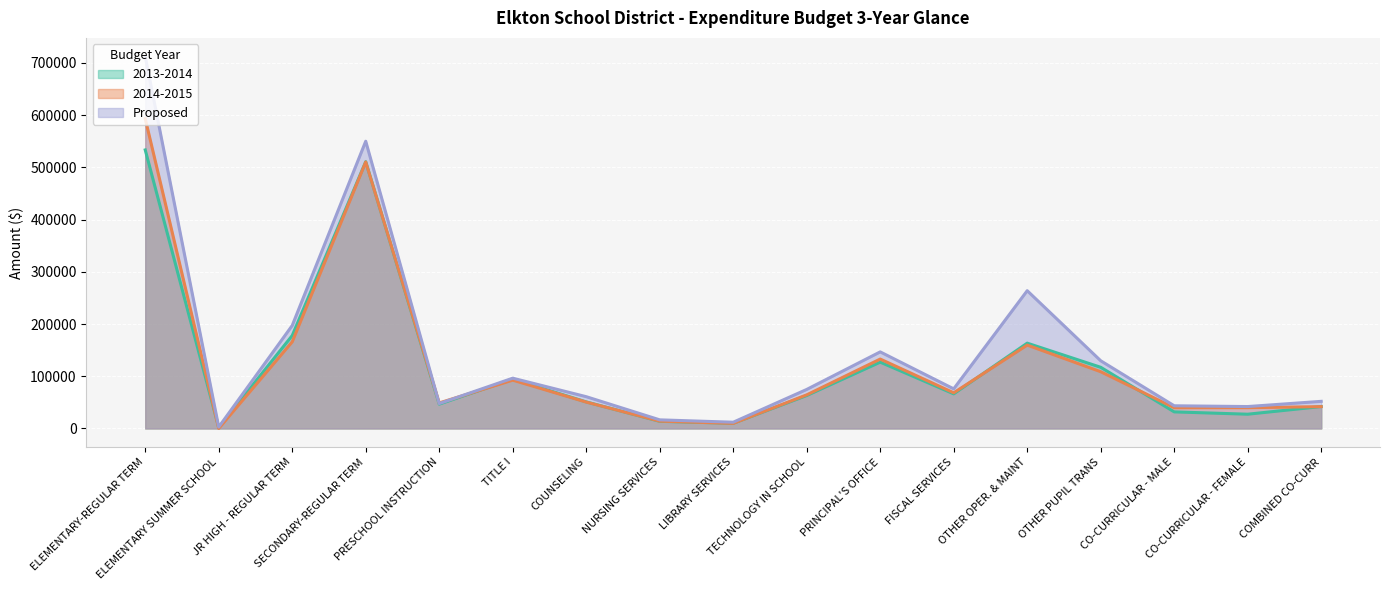

The 2013-2014 series shows 50837.7 at COUNSELING. True or false?

True